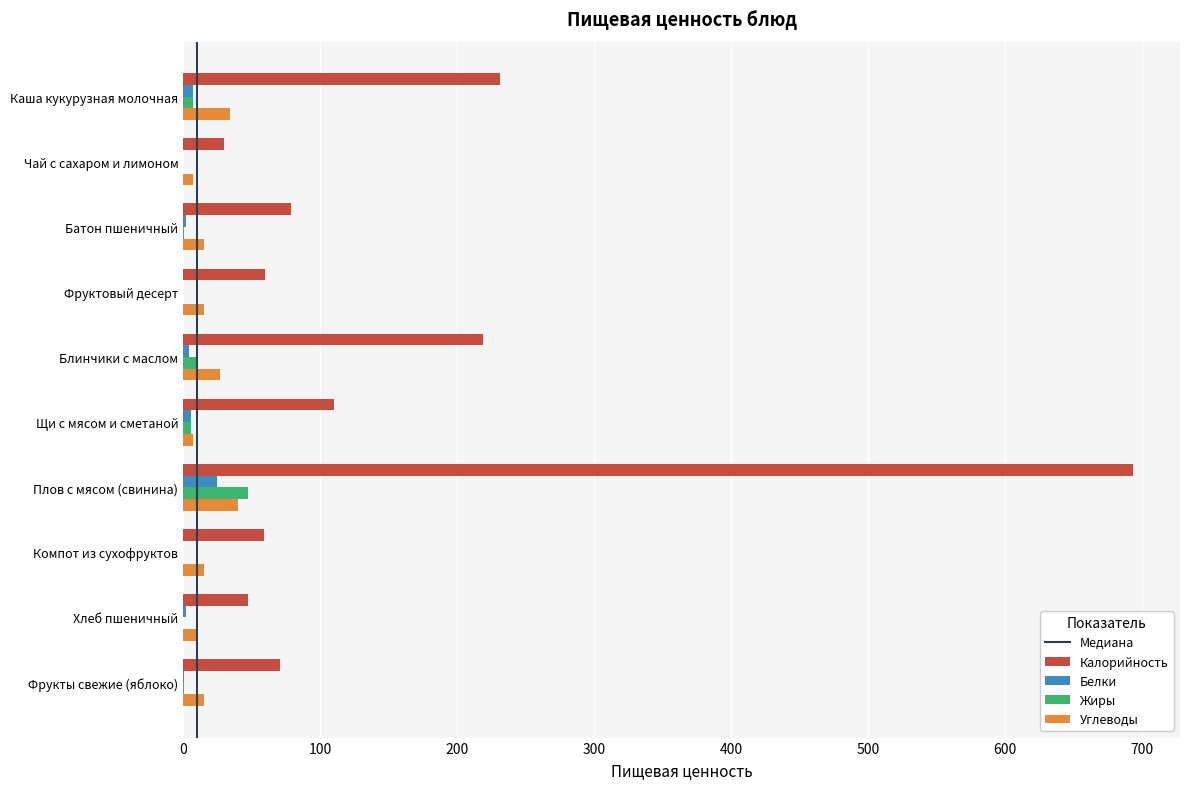

How many data points does each series have?

10